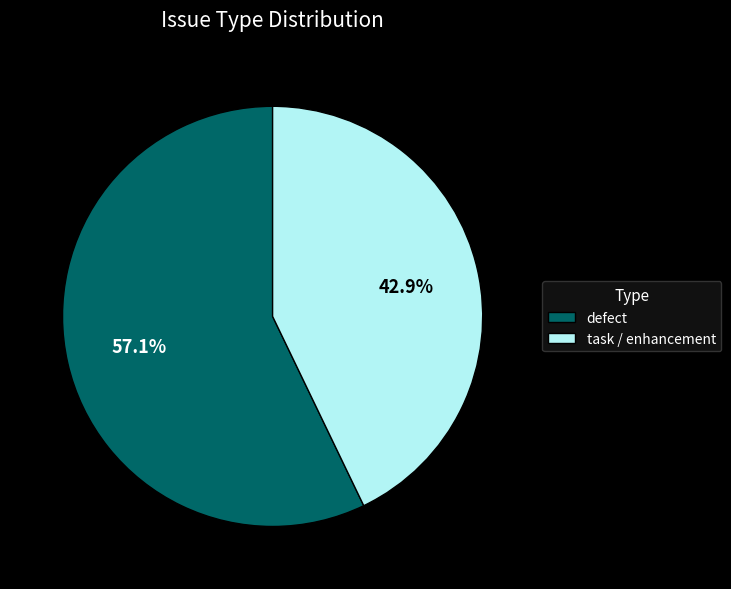

Does task / enhancement account for over 50% of the chart?

No